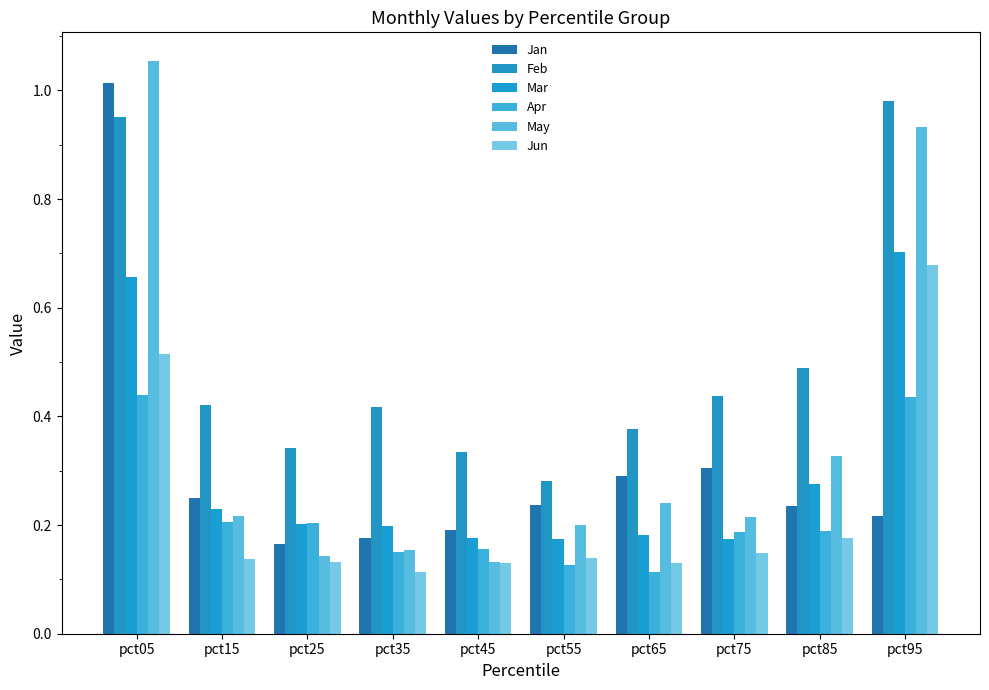

Does the chart contain stacked bars?

No